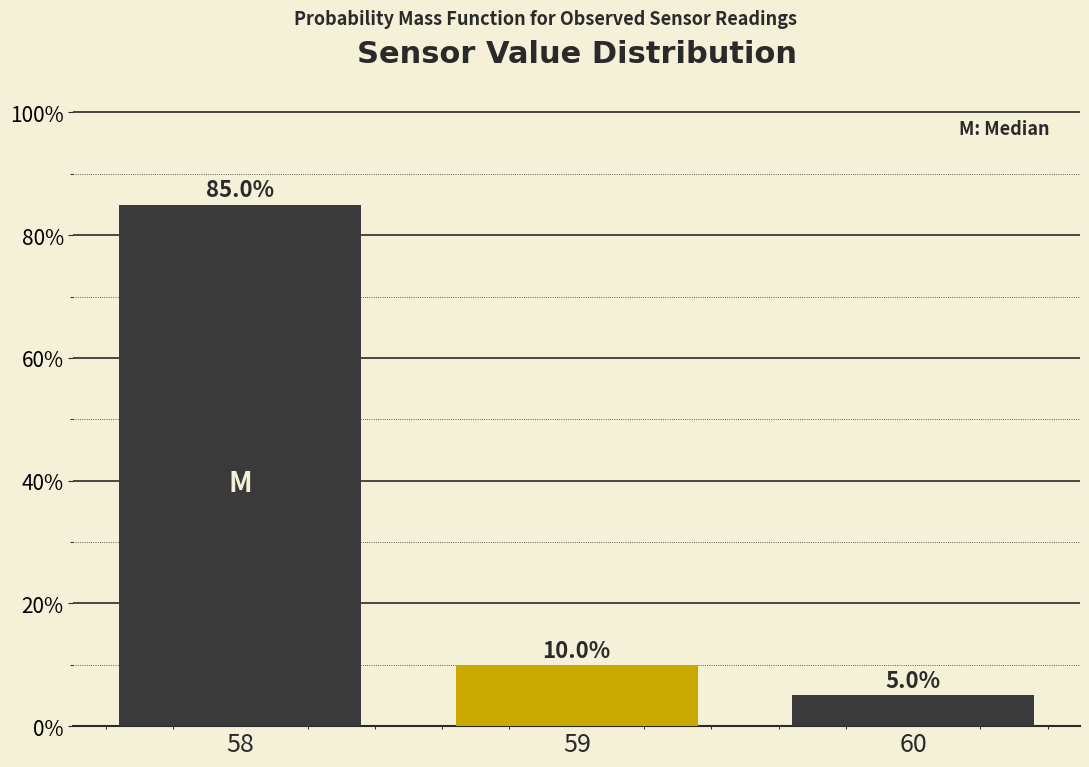

Reading right to left, list all the values displayed in this chart.

60=5	59=10	58=85